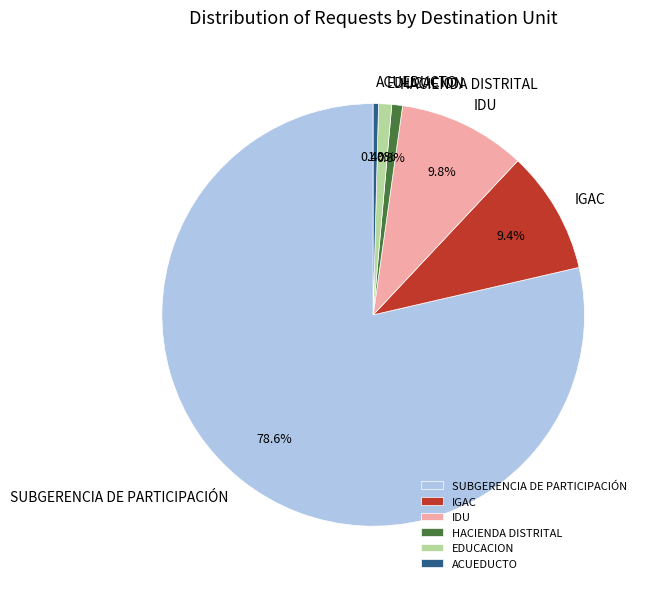

Between EDUCACION and IDU, which is larger?

IDU